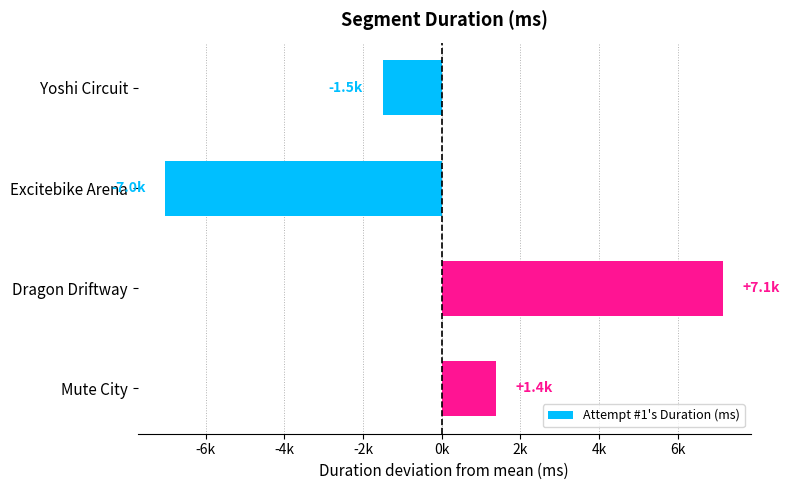

Does the chart contain any negative values?

Yes